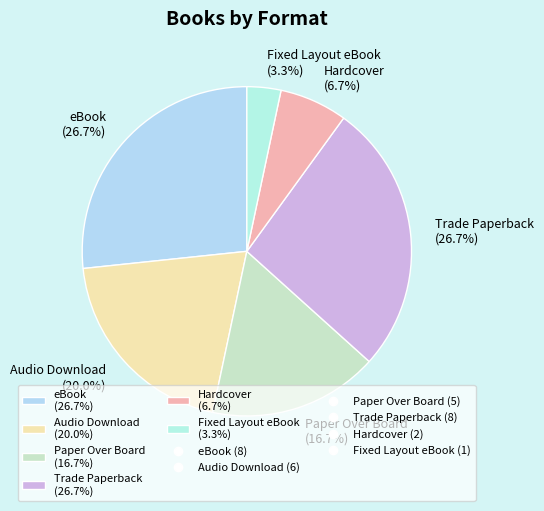

Is there any slice that represents more than half of the pie?

No